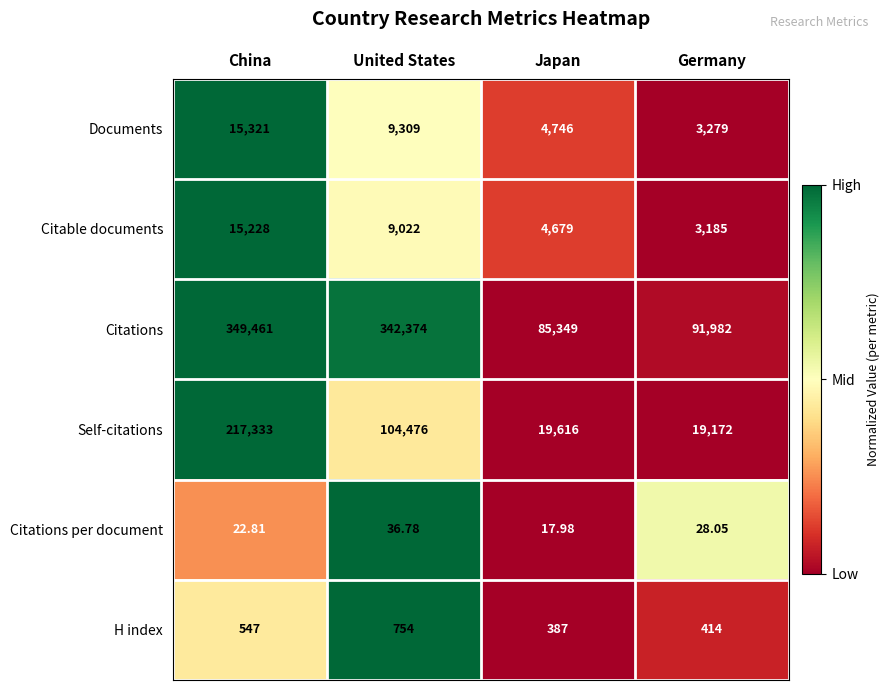

Where does the Self-citations series first go above 104476?

China